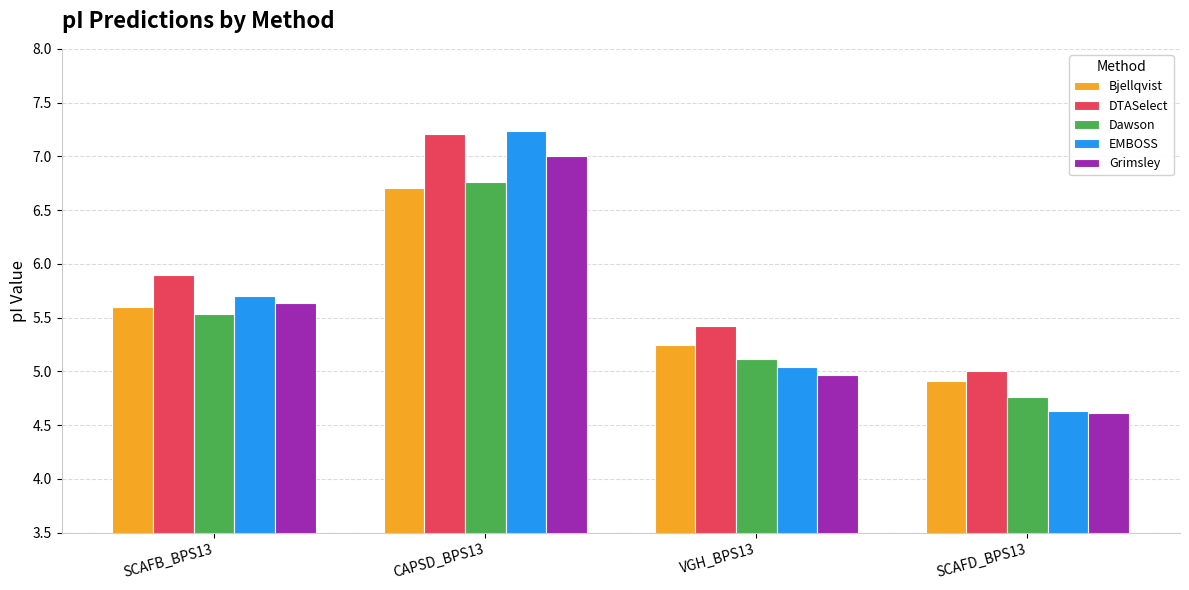

What is the sum of the Bjellqvist values at VGH_BPS13 and SCAFD_BPS13?

10.2